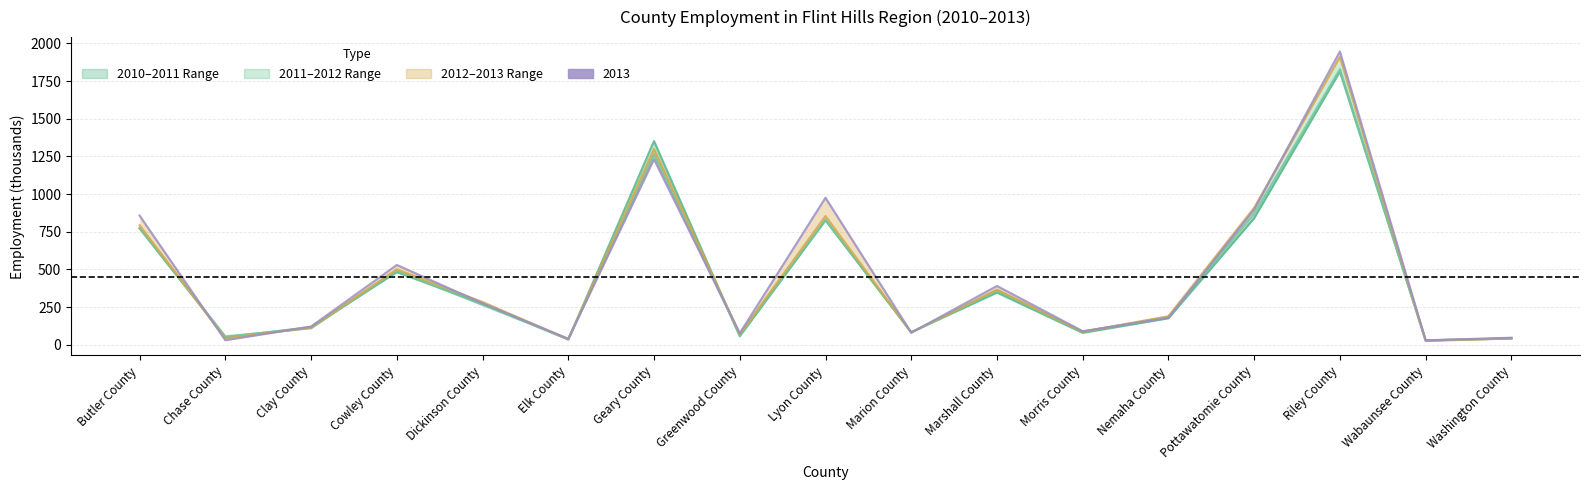

Which category has the highest value in the 2010 series?

Riley County